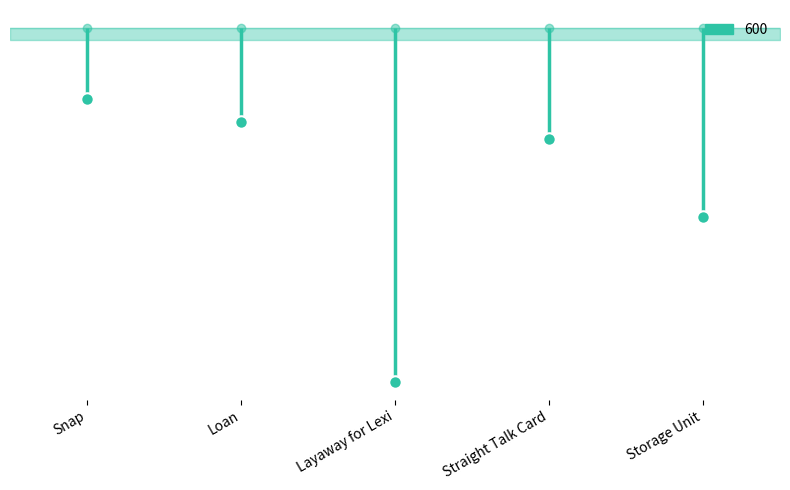

Does the chart have visible grid lines?

No